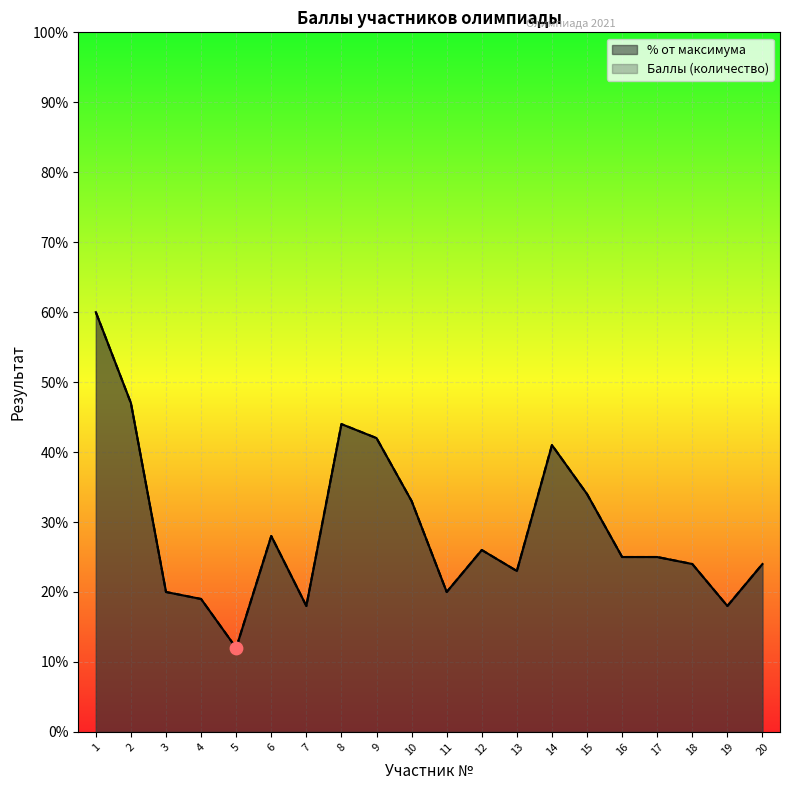

Which series reaches the maximum Y coordinate?

Баллы (количество)